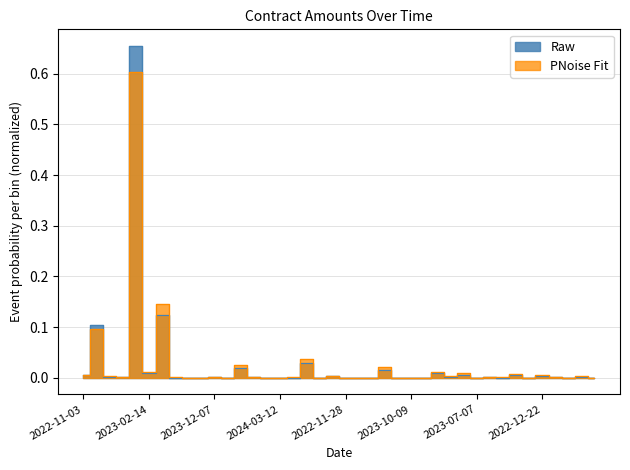

What is the difference between the maximum and minimum values in the PNoise Fit series?

0.6